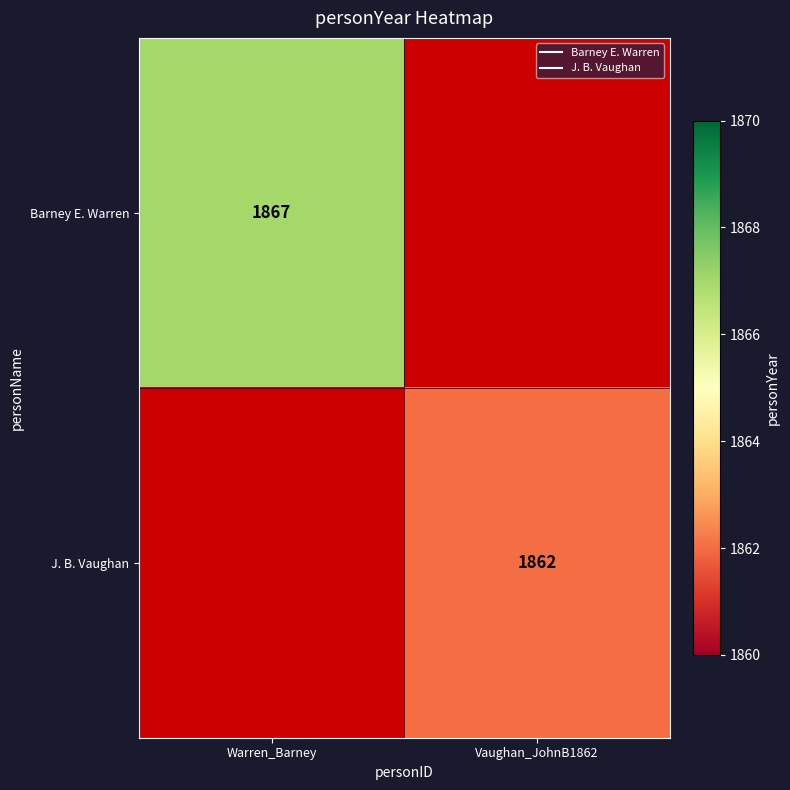

Which label corresponds to the largest value in the chart?

Warren_Barney